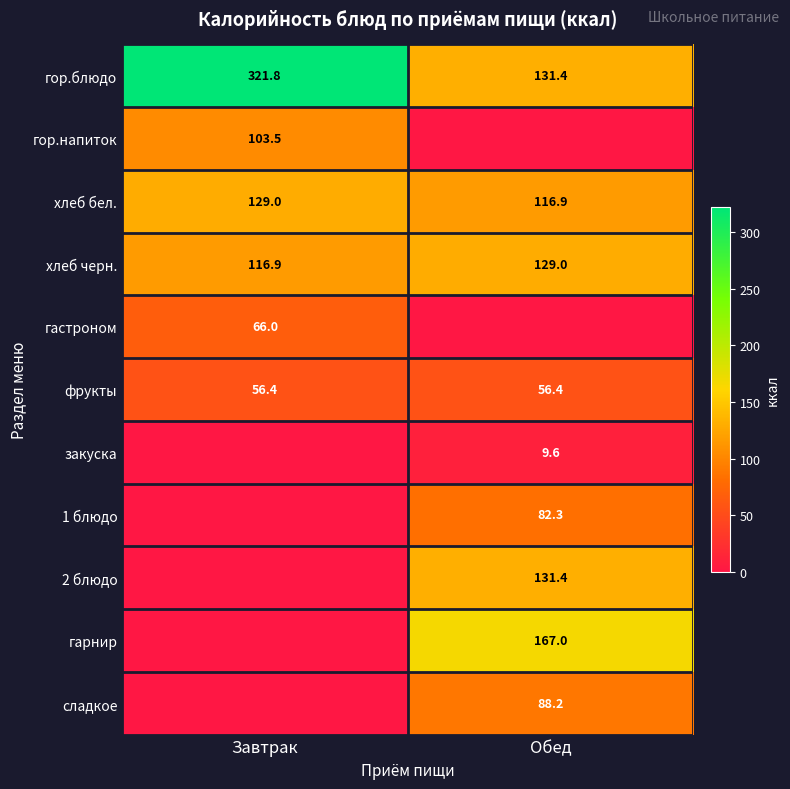

The гор.блюдо series shows 131.4 at Обед. True or false?

True